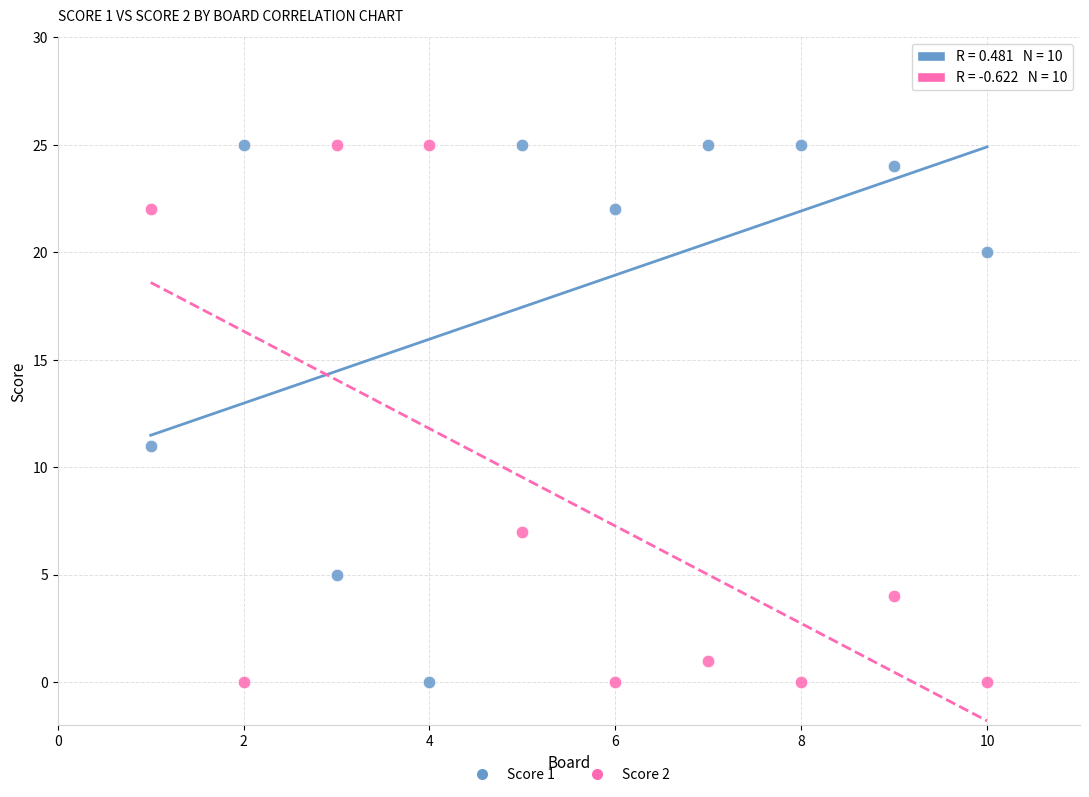

Across all series, what Y value is closest to 12?

11